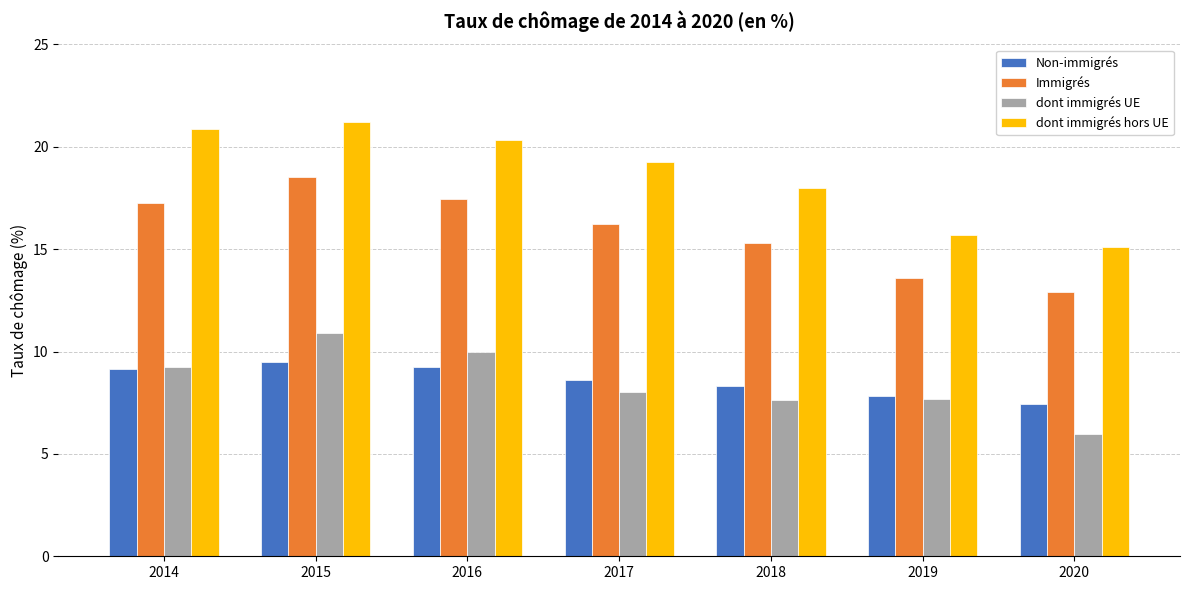

Is the value of Non-immigrés at 2017 greater than the value of dont immigrés hors UE at 2015?

No